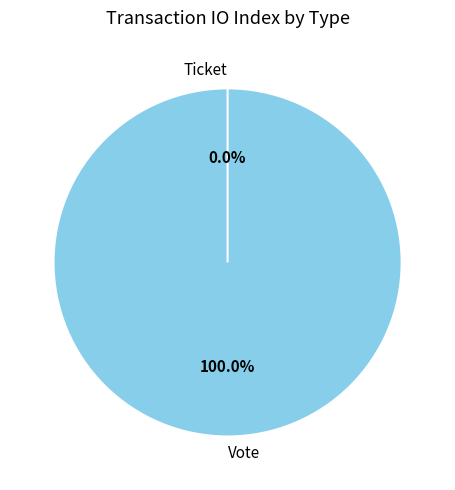

To the nearest percent, what percentage of the pie is Vote?

100%